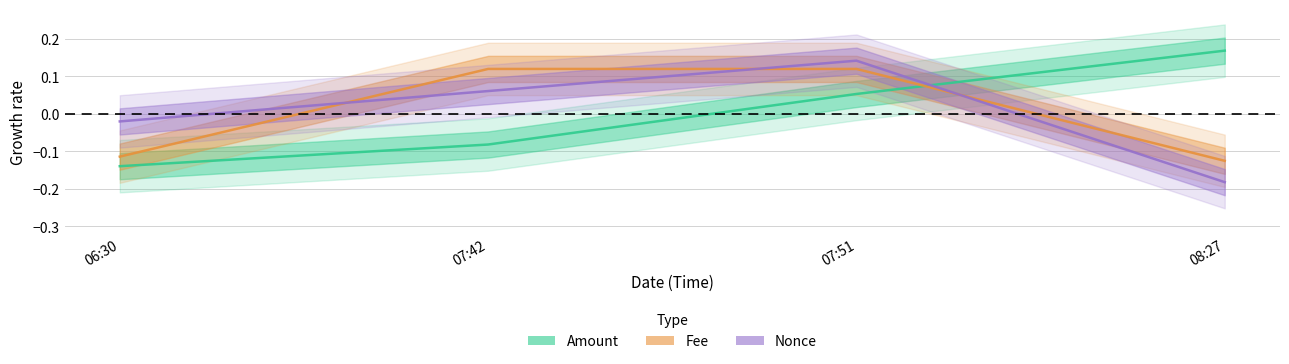

How many categories are shown in the chart?

4